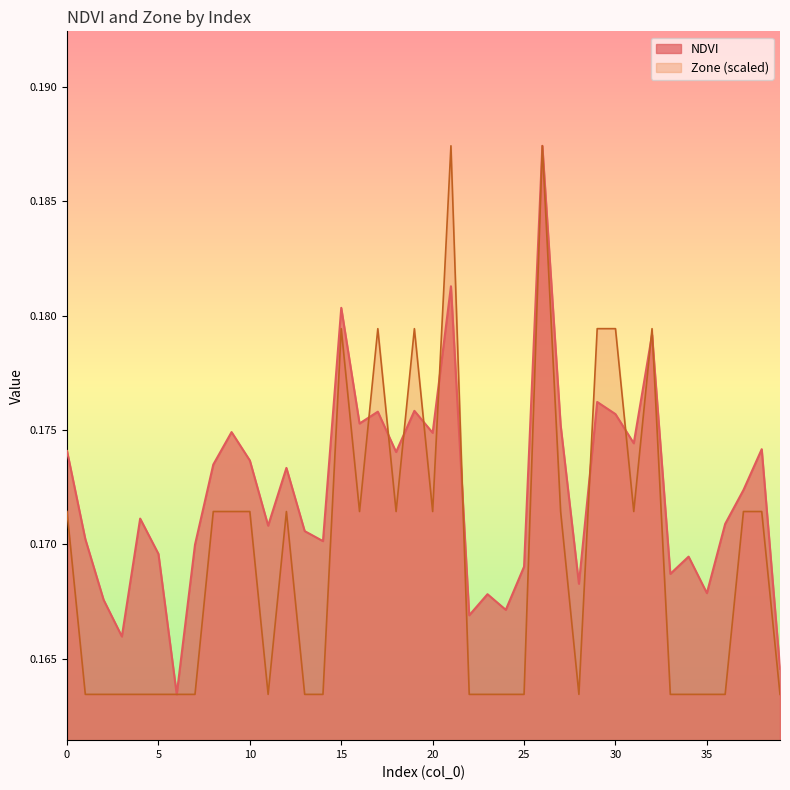

Which series changed the most between 5 and 16?

Zone